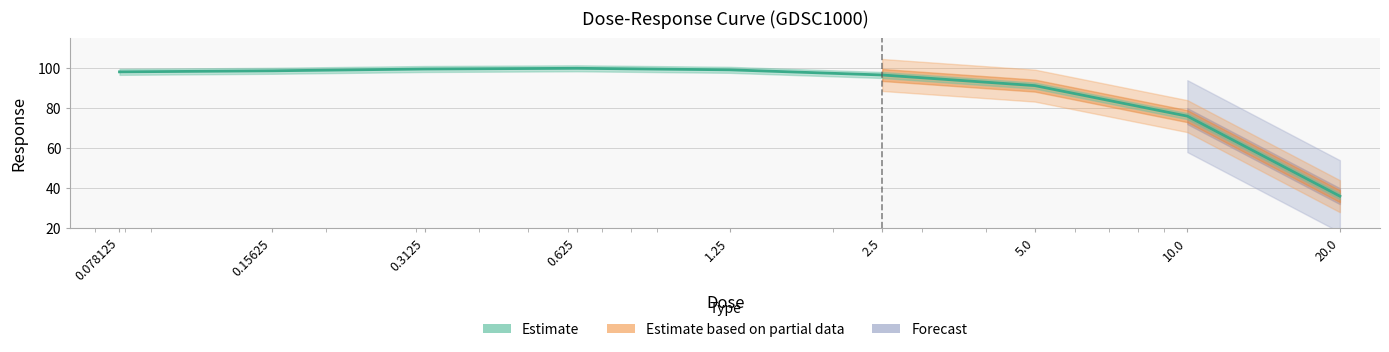

Reading left to right, transcribe all the data shown in this chart.

0.078125=98.3	0.15625=98.8	0.3125=99.7	0.625=100.0	1.25=99.3	2.5=96.7	5.0=91.4	10.0=76.1	20.0=36.0